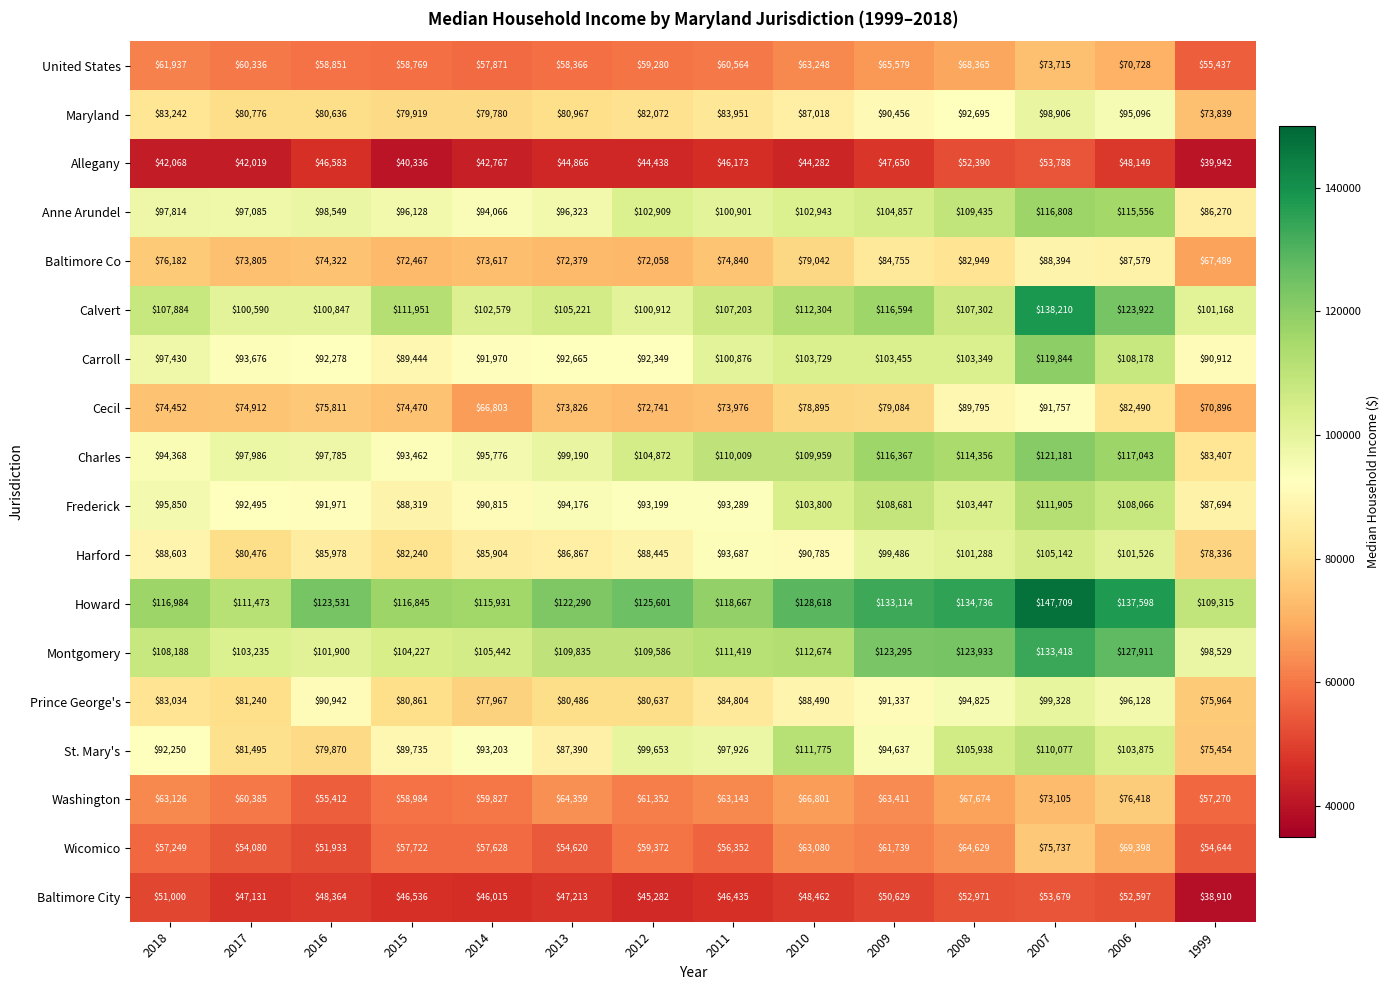

What is the difference between the Montgomery values at 2008 and 2013?

14098